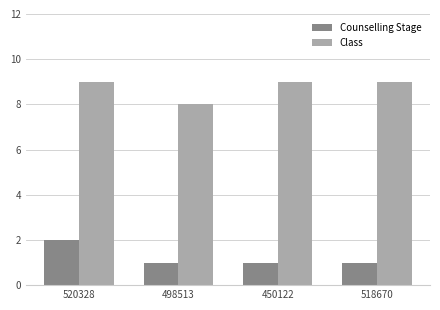

Reading left to right, transcribe all the data shown in this chart.

Counselling Stage: 520328=2	498513=1	450122=1	518670=1
Class: 520328=9	498513=8	450122=9	518670=9